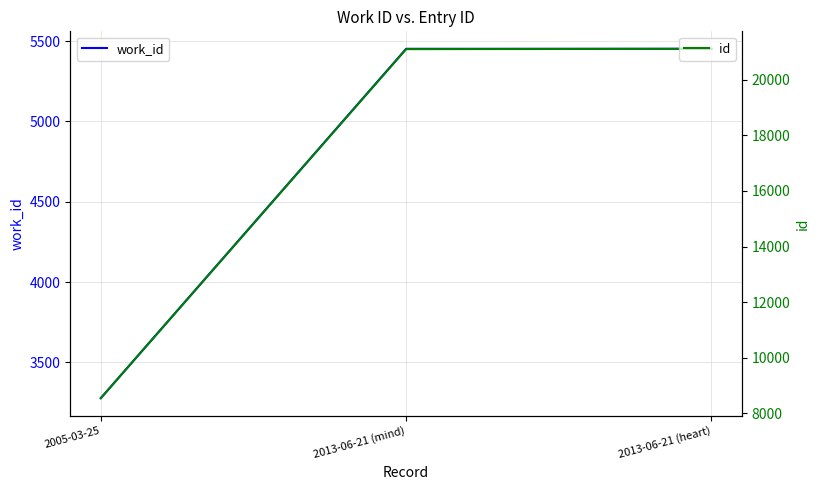

What is the difference between the work_id values at 2013-06-21 (heart) and 2005-03-25?

2174